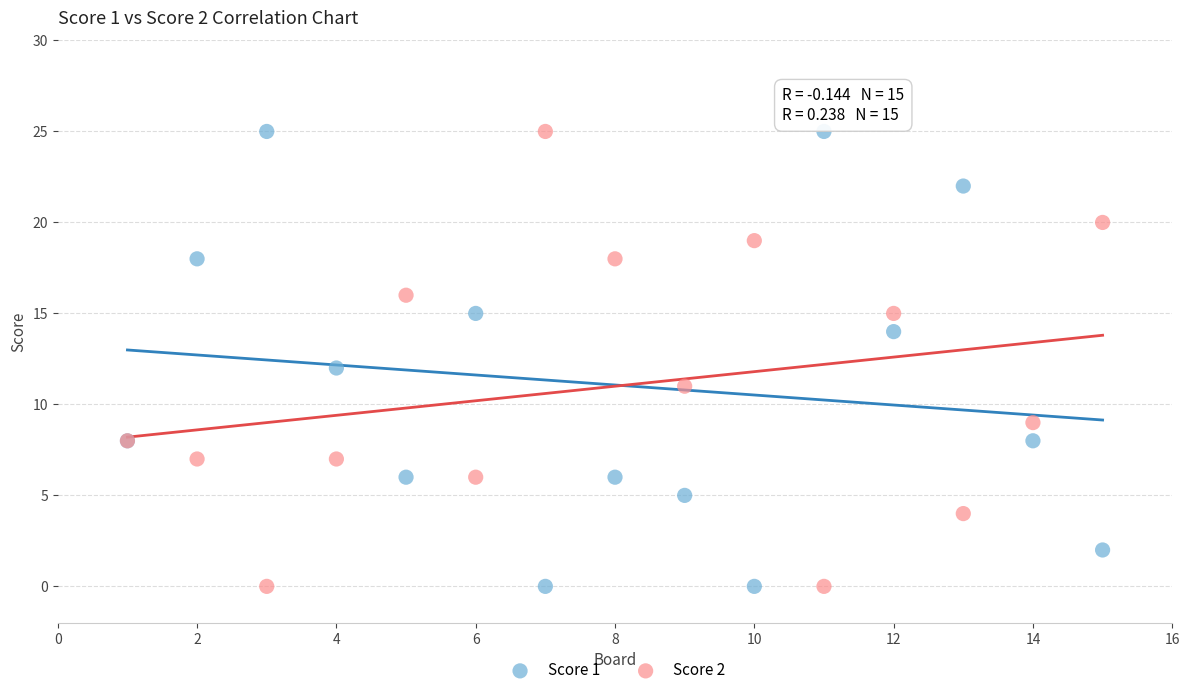

What is the X range (max minus min) for the scatter plot?

14